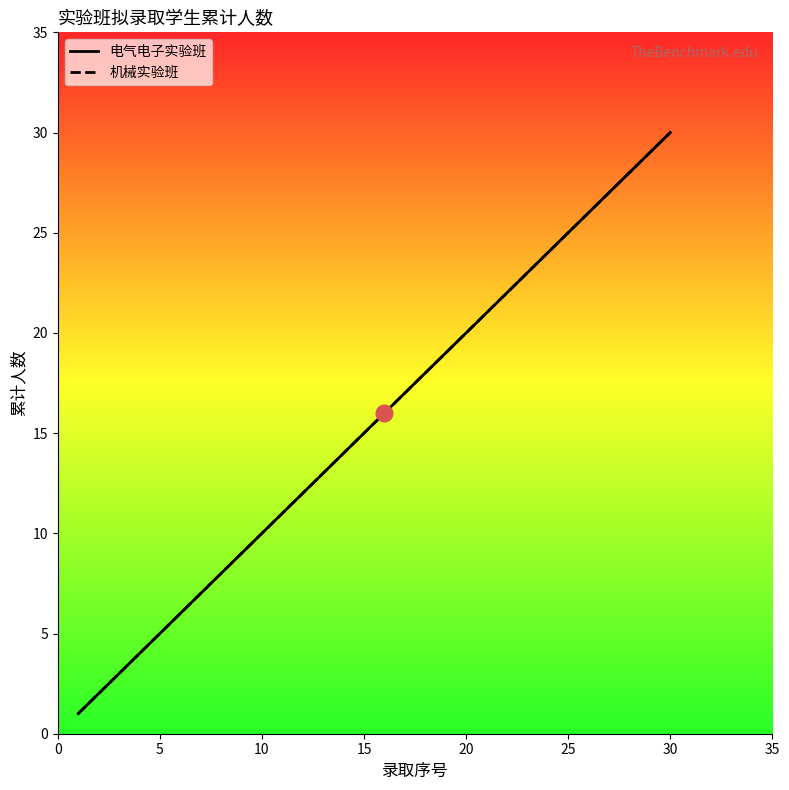

Is the value of 电气电子实验班 at 0 greater than the value of 机械实验班 at 5?

No